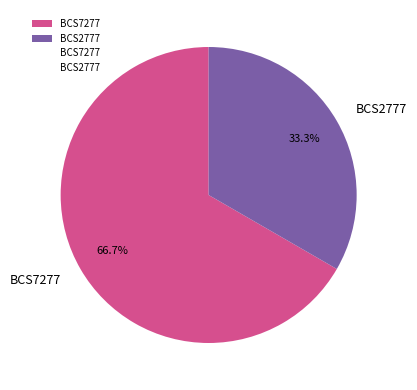

Between BCS2777 and BCS7277, which is larger?

BCS7277